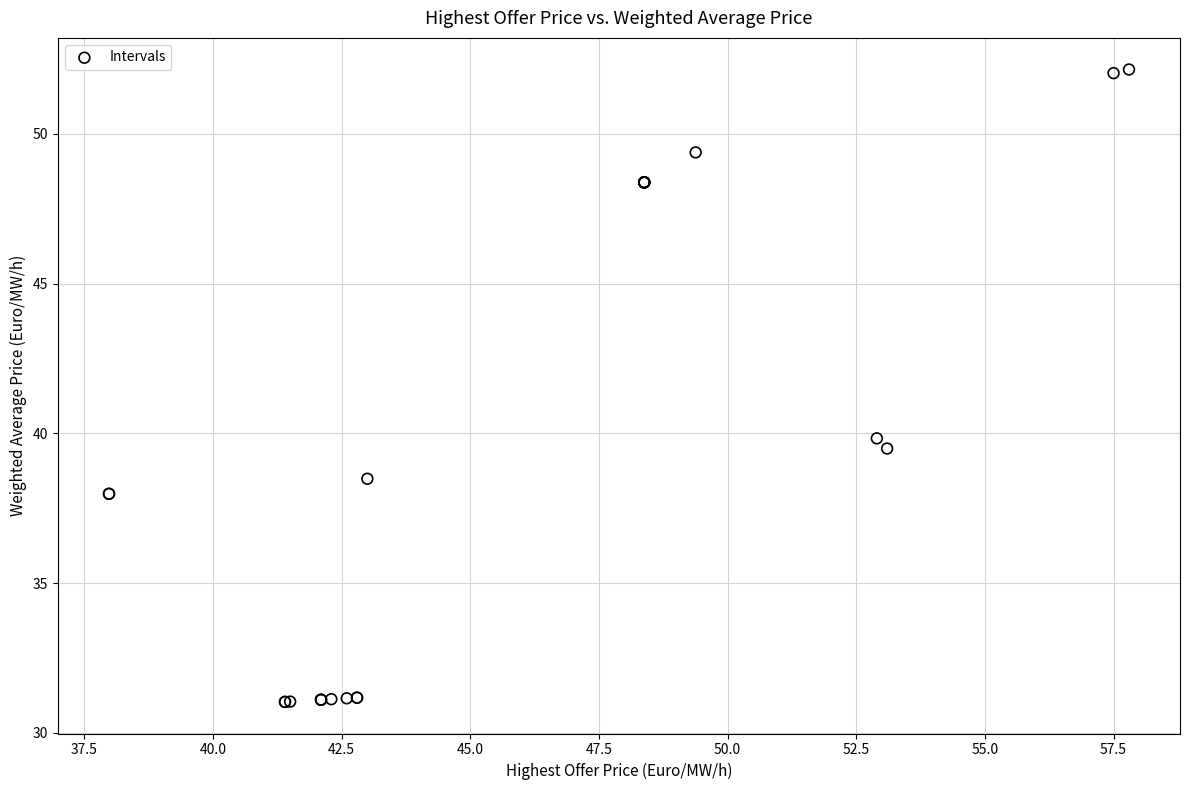

What Y value in the scatter plot is closest to 41?

39.8